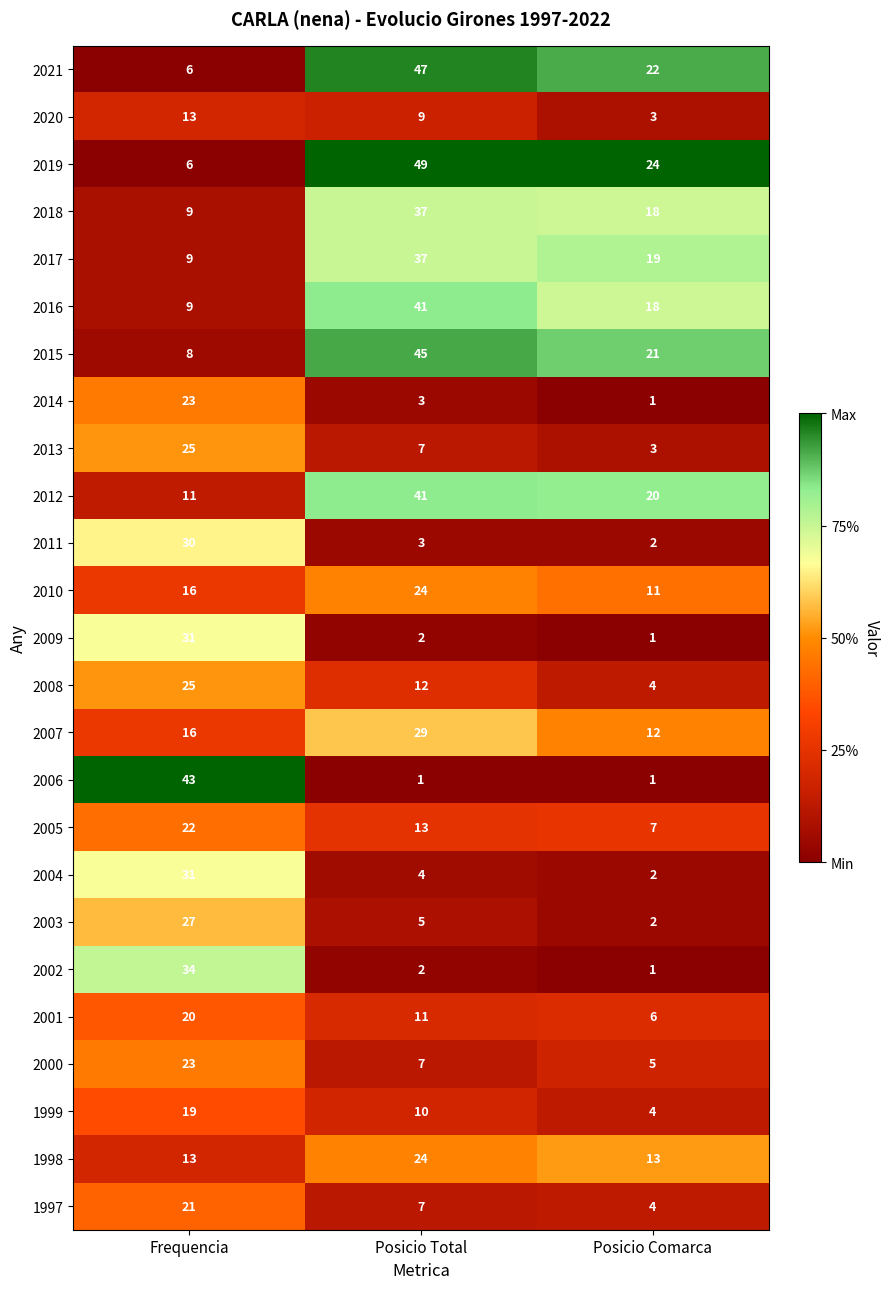

Which series changed the most between Frequencia and Posicio Total?

2019